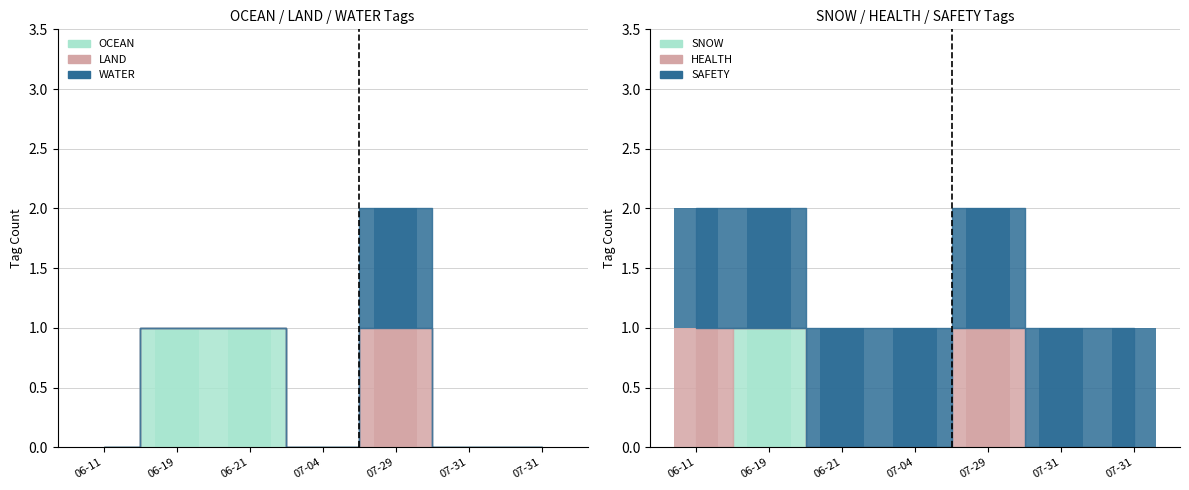

True or false: LAND has a value of 0 at 07-04.

True